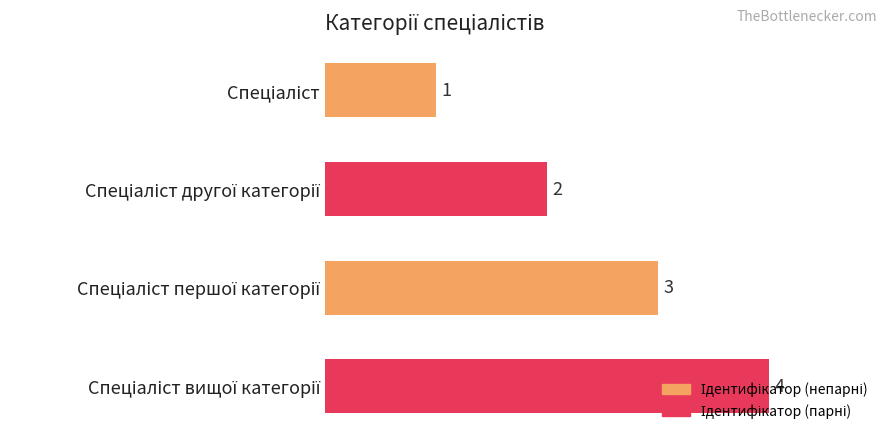

What is the value of the 4th bar from the top?

4